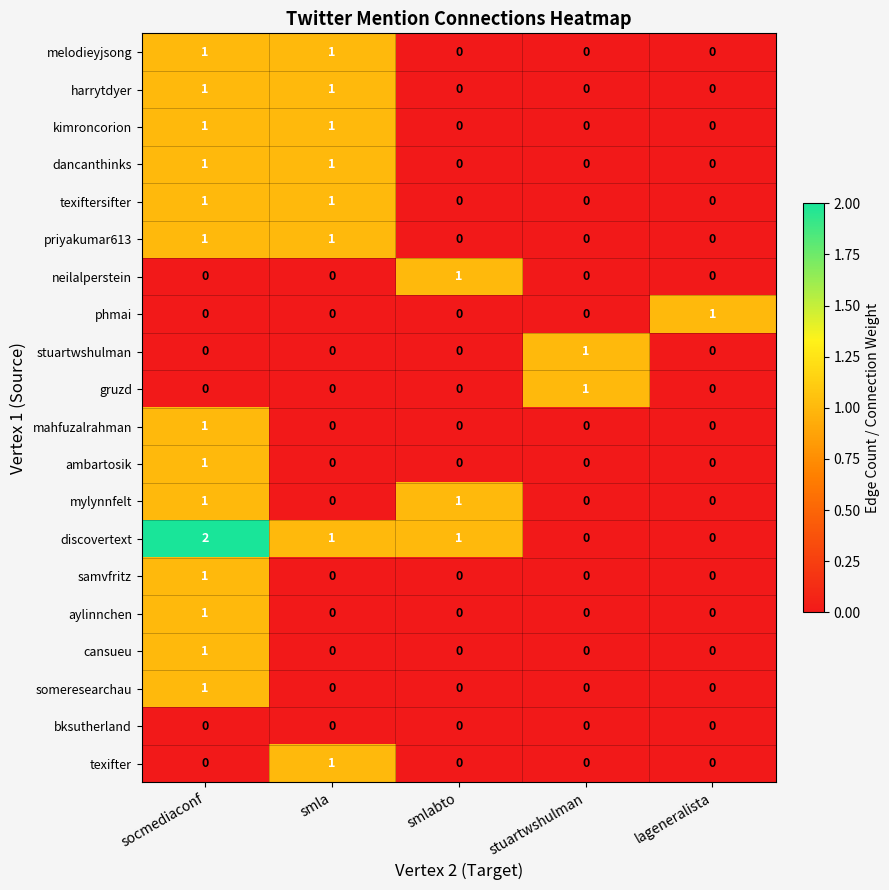

The cansueu series shows 2 at socmediaconf. True or false?

False